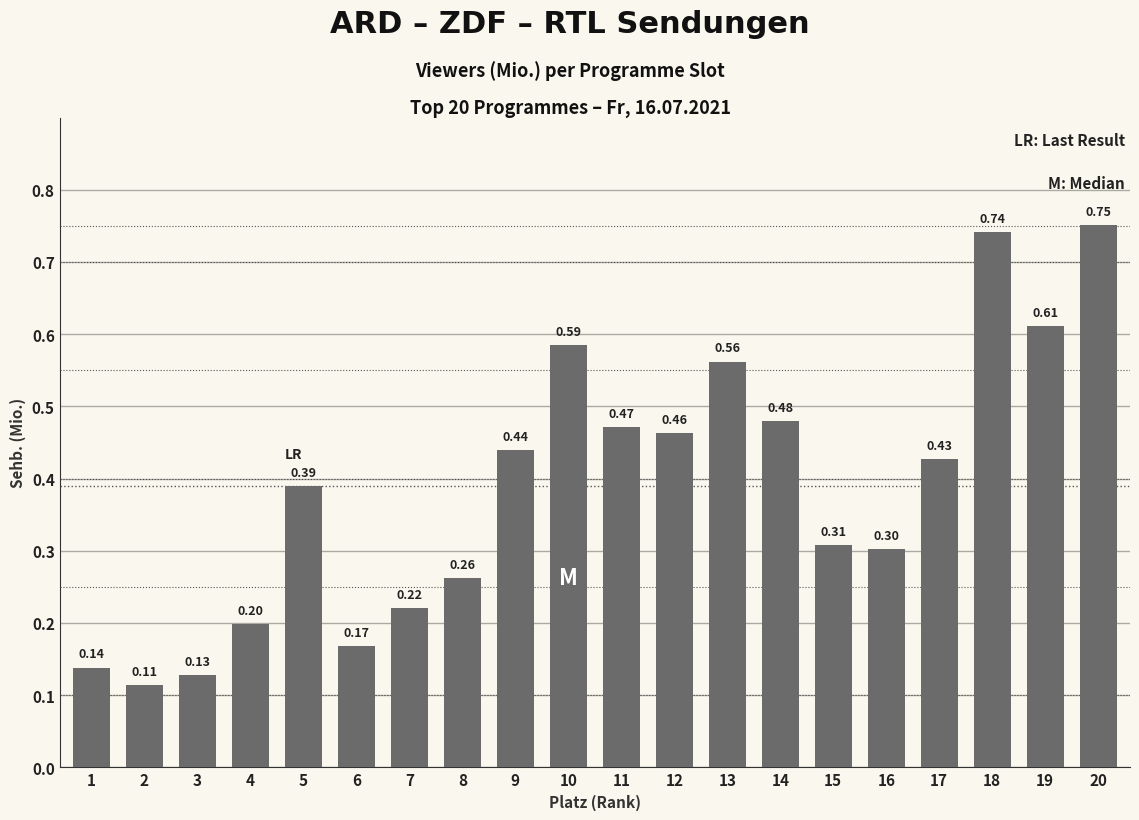

Rank the categories by value from lowest to highest.

2, 3, 1, 6, 4, 7, 8, 16, 15, 5, 17, 9, 12, 11, 14, 13, 10, 19, 18, 20